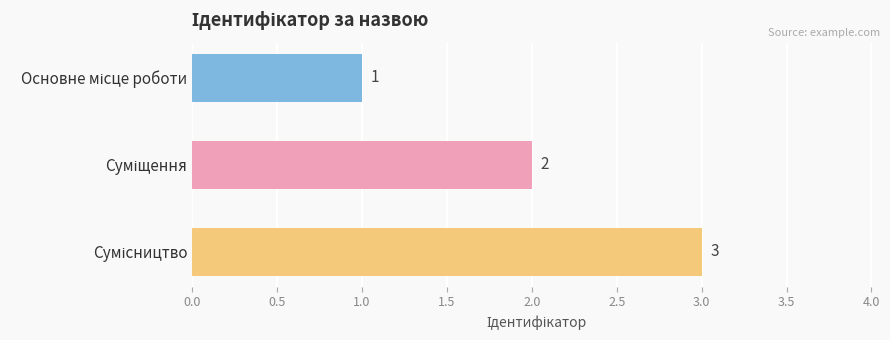

What is the sum of all values?

6